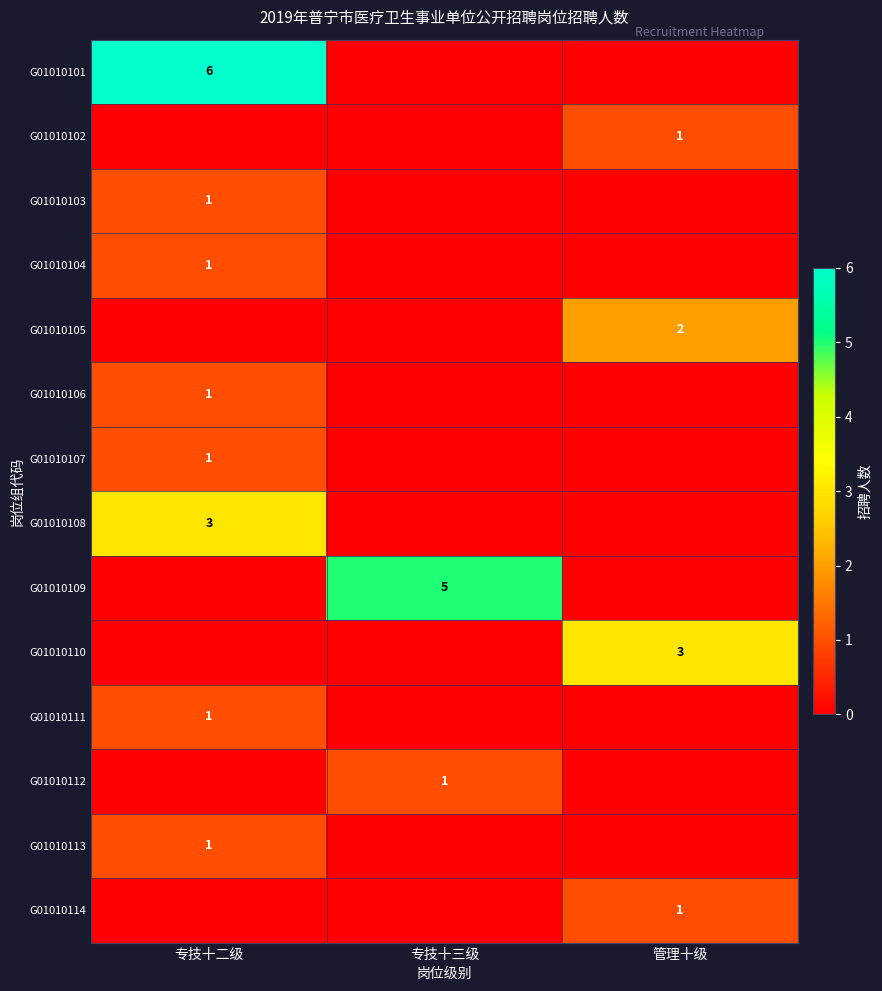

Between 专技十三级 and 专技十二级, which is larger?

专技十二级